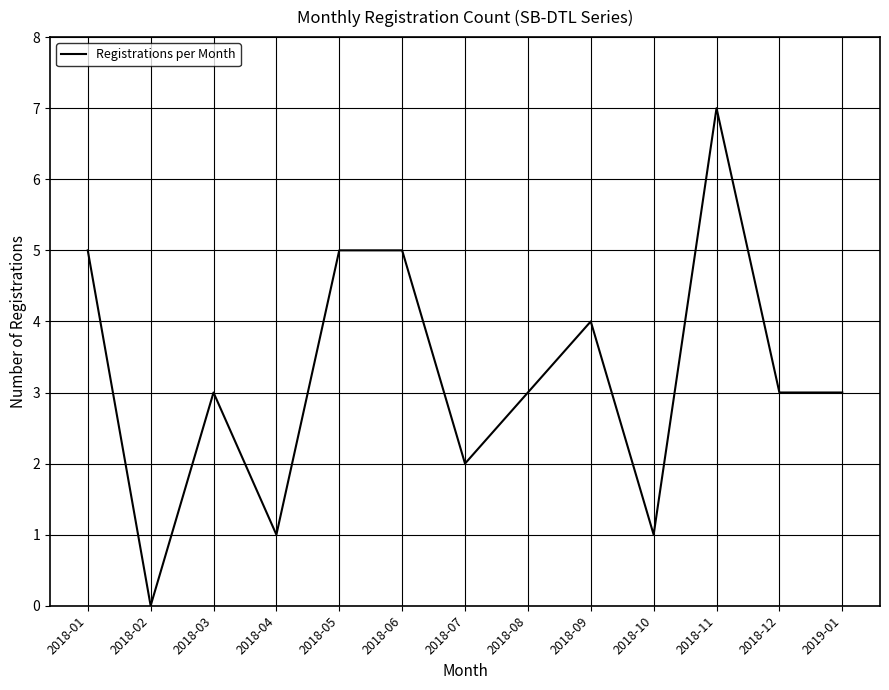

Does the chart display data point markers on the line(s)?

No